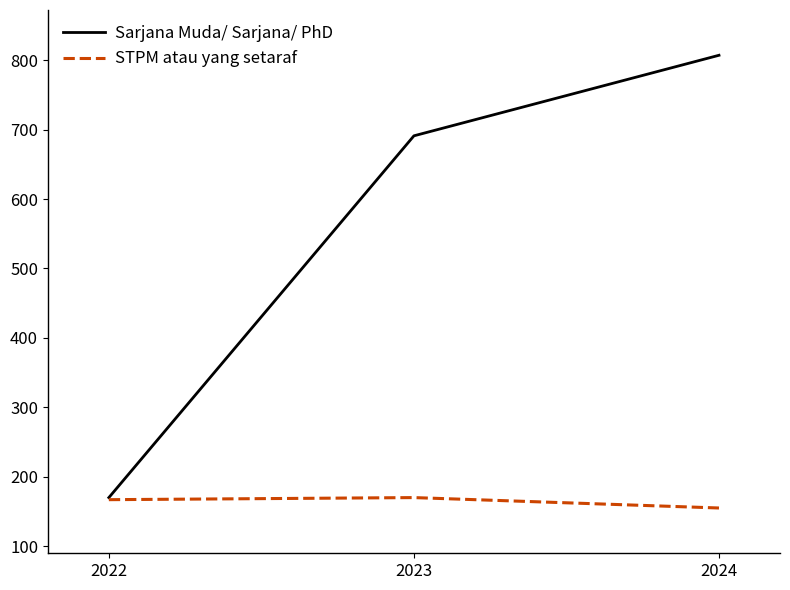

What is the difference between the Sarjana Muda/ Sarjana/ PhD values at 2023 and 2022?

521